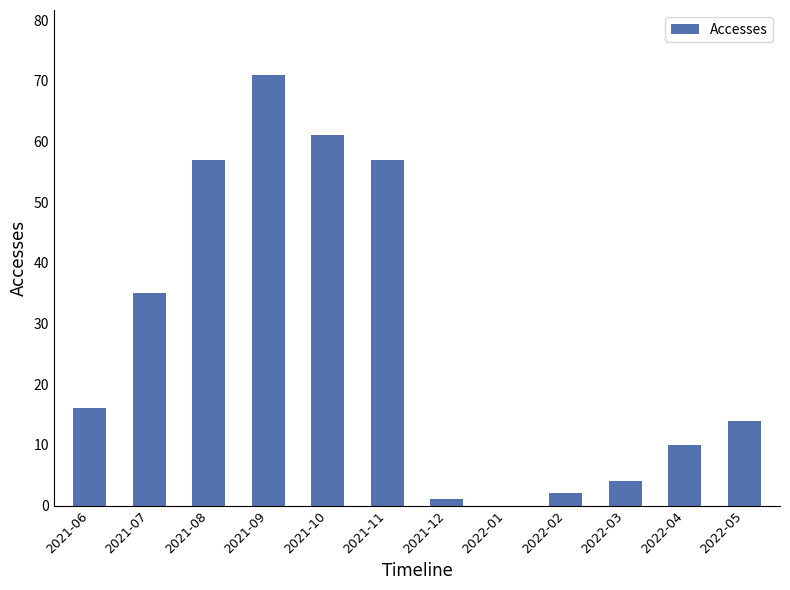

Are the bars horizontal?

No